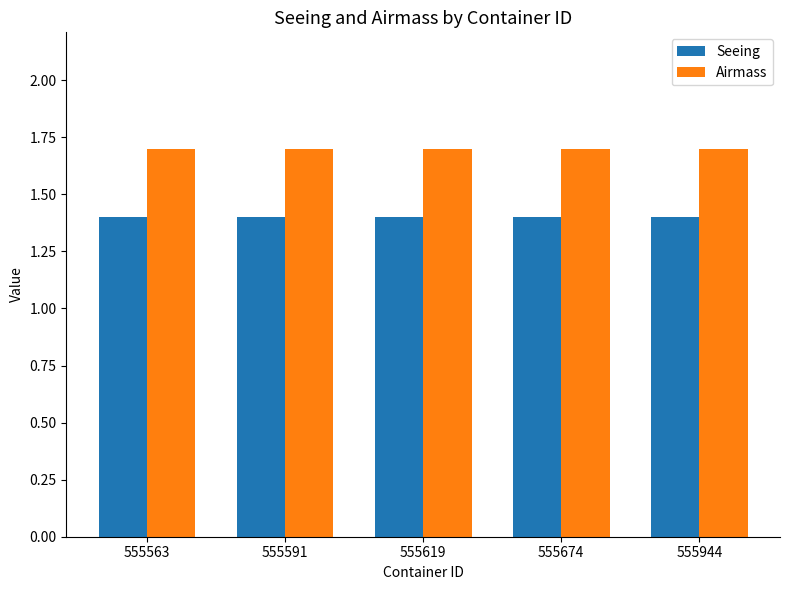

Are the bars horizontal?

No